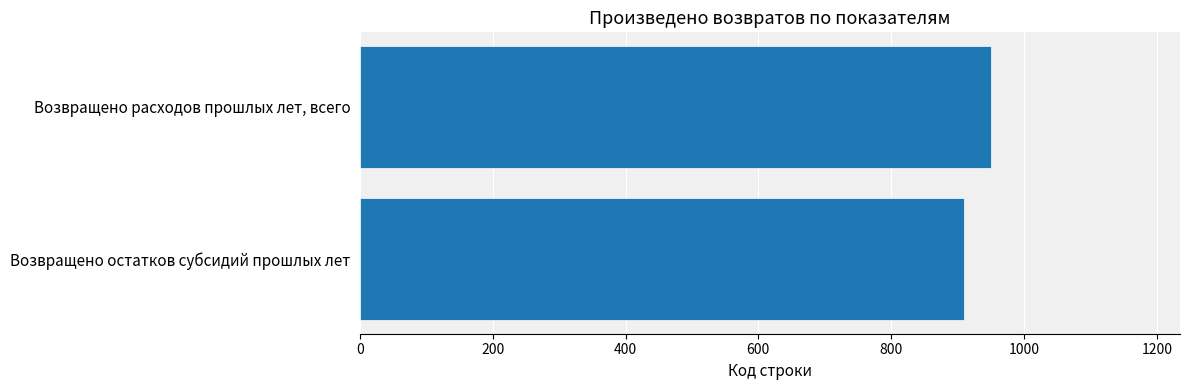

Which has a higher value, Возвращено остатков субсидий прошлых лет or Возвращено расходов прошлых лет, всего?

Возвращено расходов прошлых лет, всего